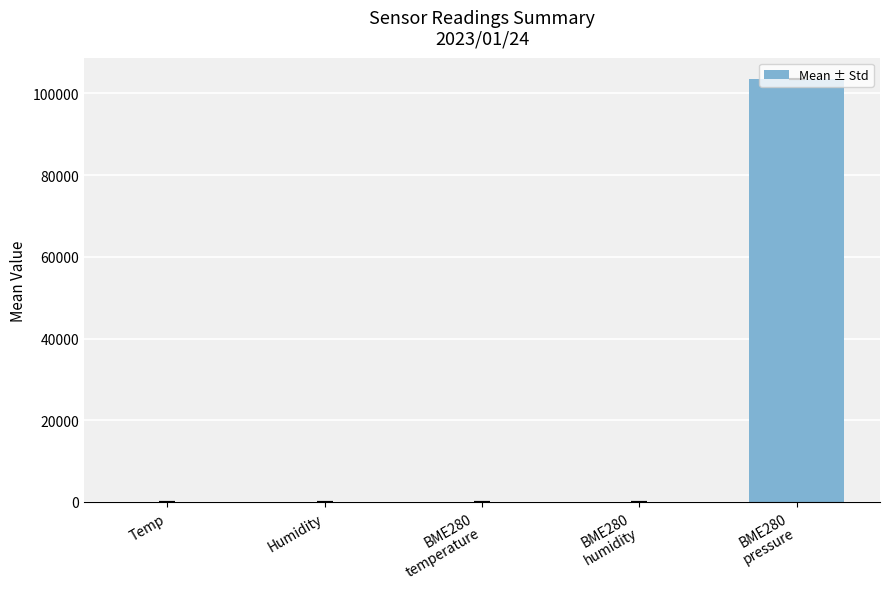

What is the maximum value shown in the chart?

103537.9